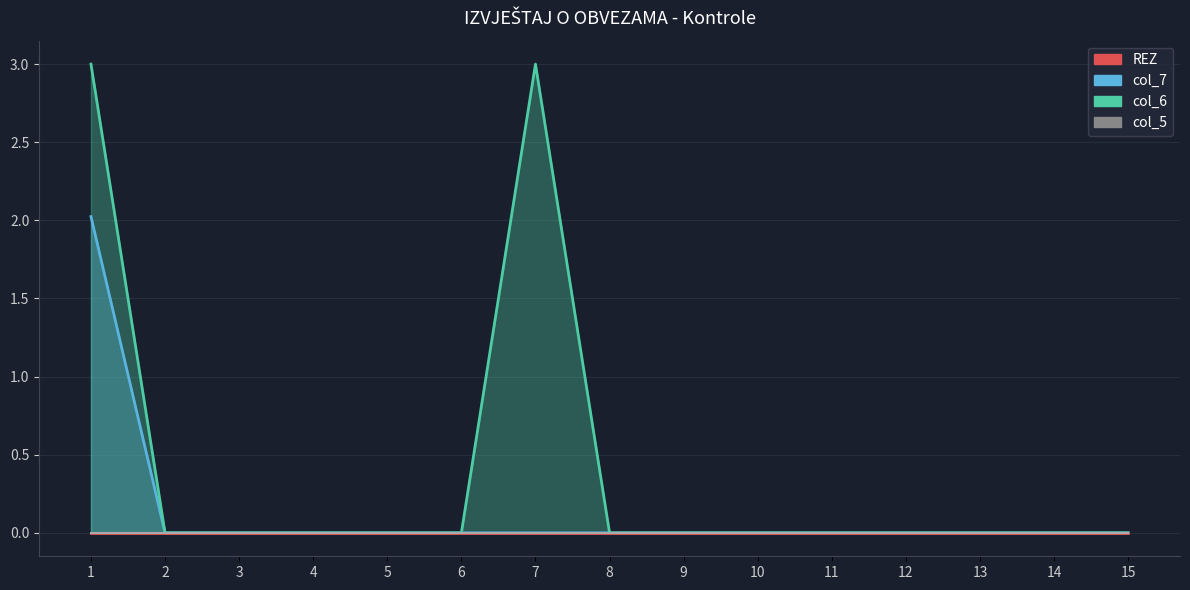

Does the chart display data point markers on the line(s)?

No